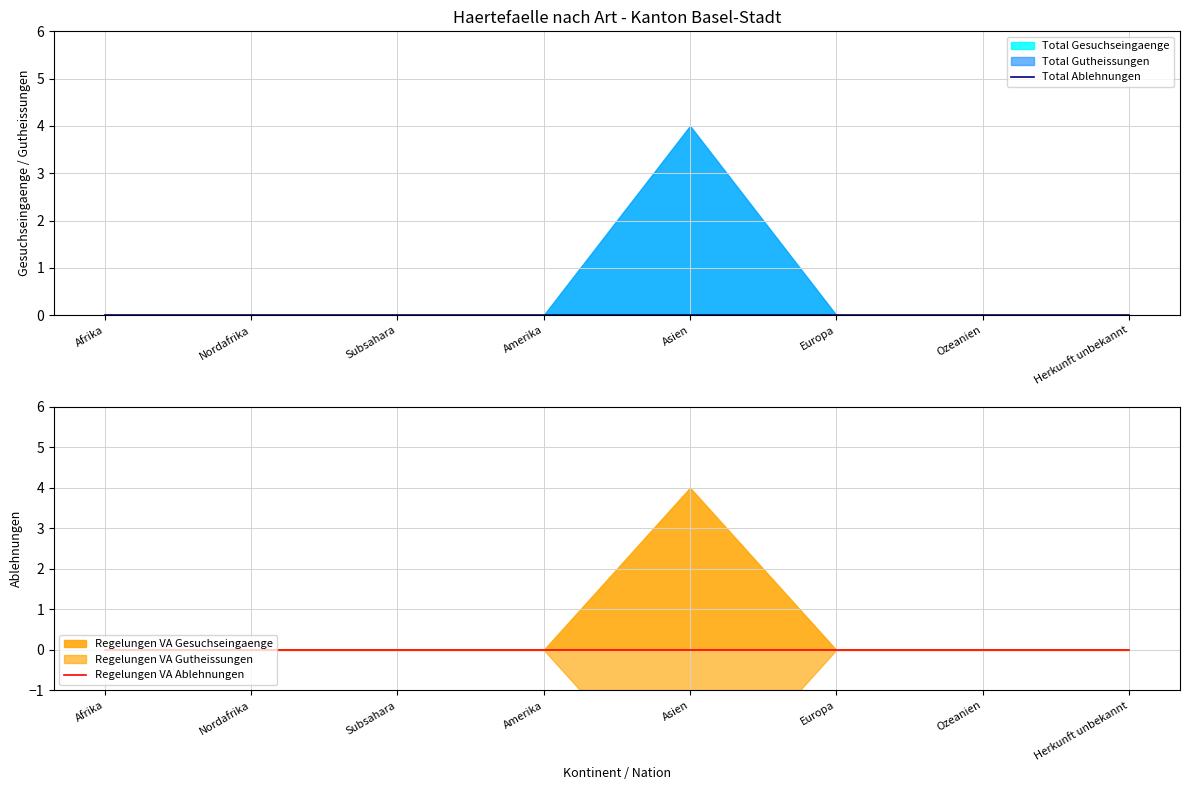

How many positive values does the Total Gutheissungen series have?

1